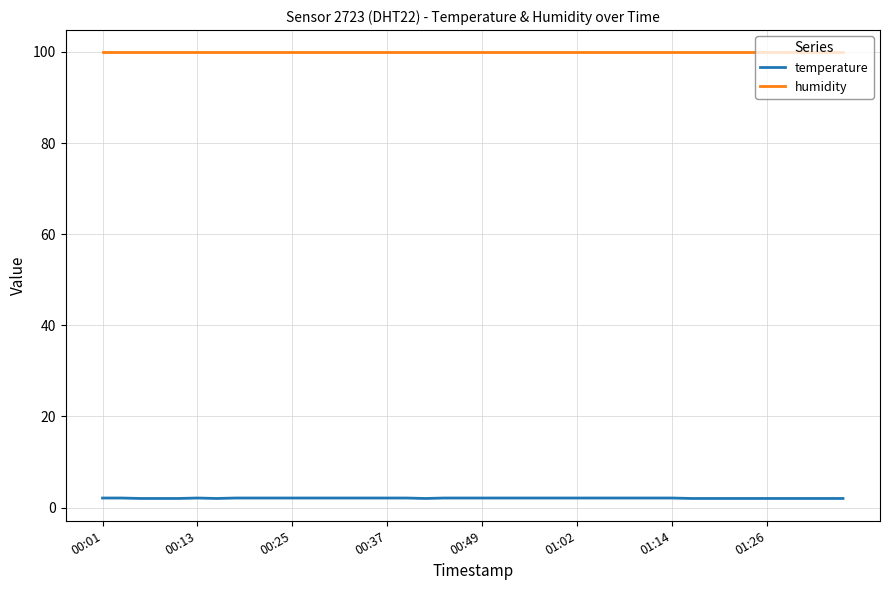

What is the greatest value displayed?

99.9